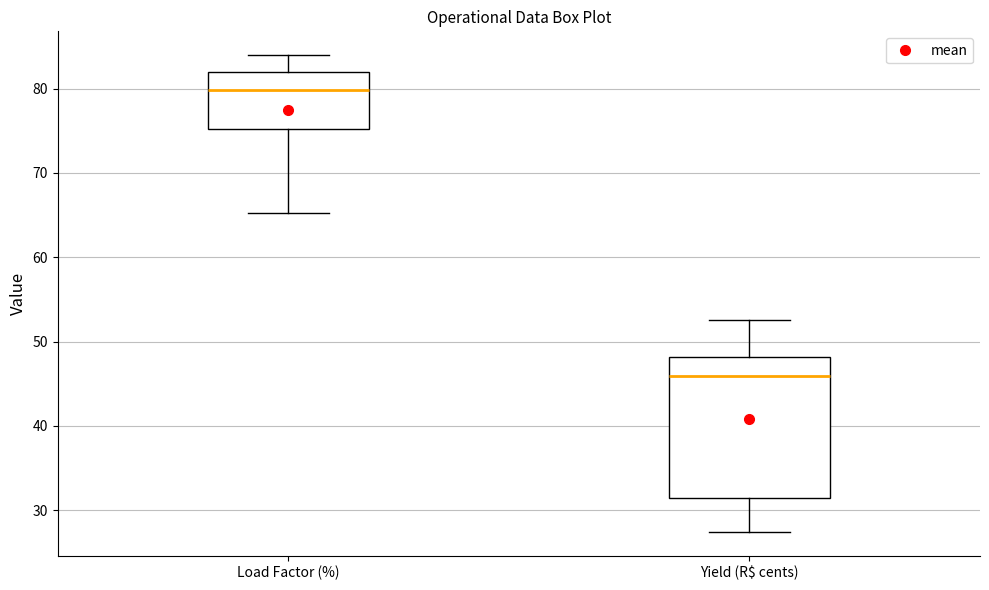

Where does the lower whisker of the box for Yield (R$ cents) end on the y-axis? The values are not printed on the chart, so give them approximately, as read against the axis.

27